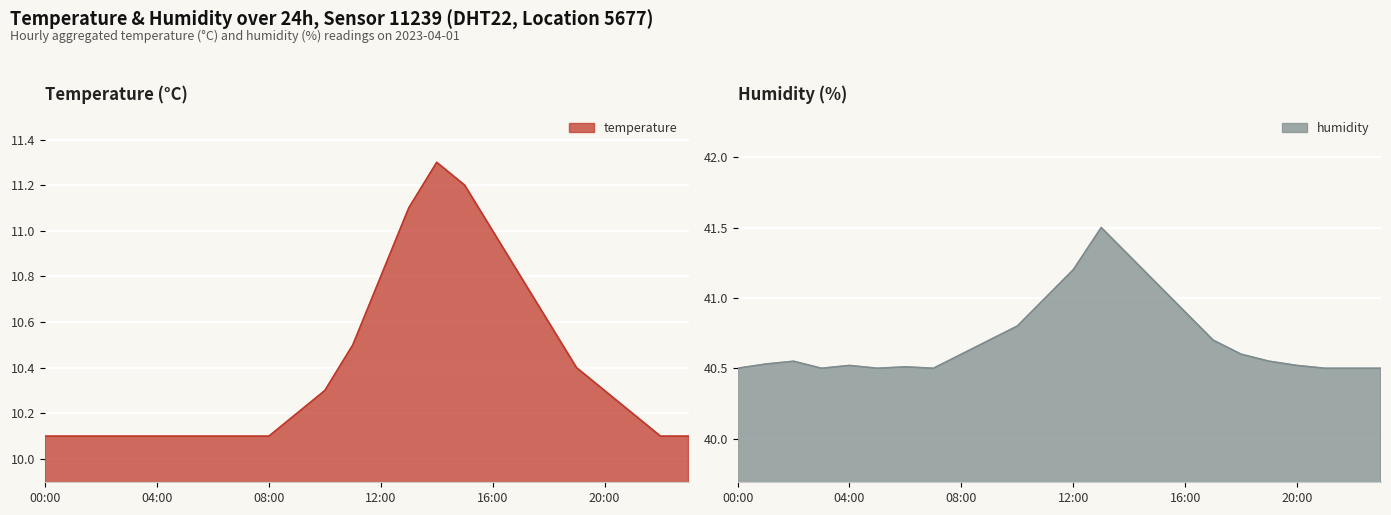

Which series has the largest total across all categories?

humidity